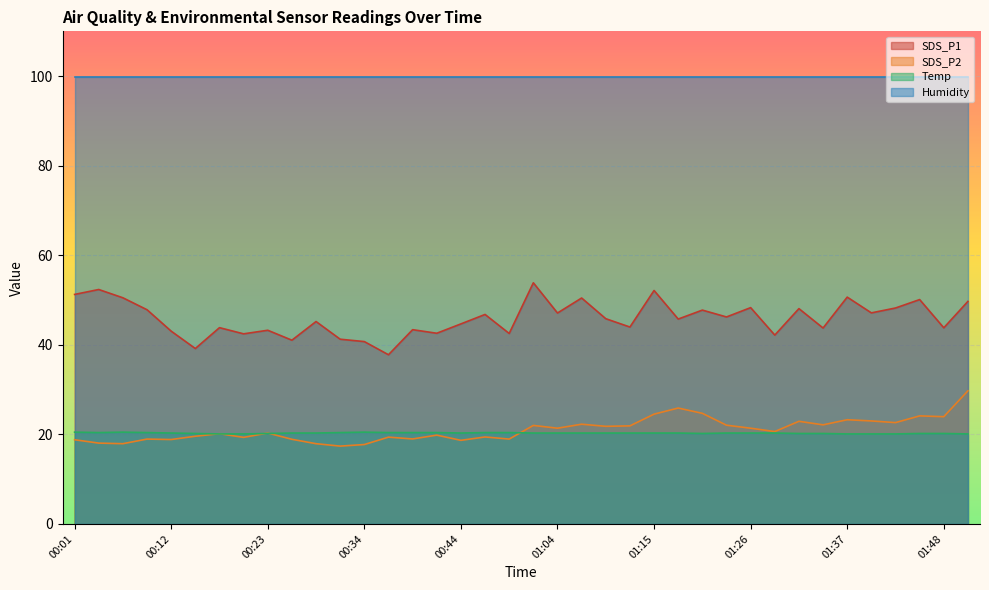

At which category does the chart reach its peak across all series?

01:02